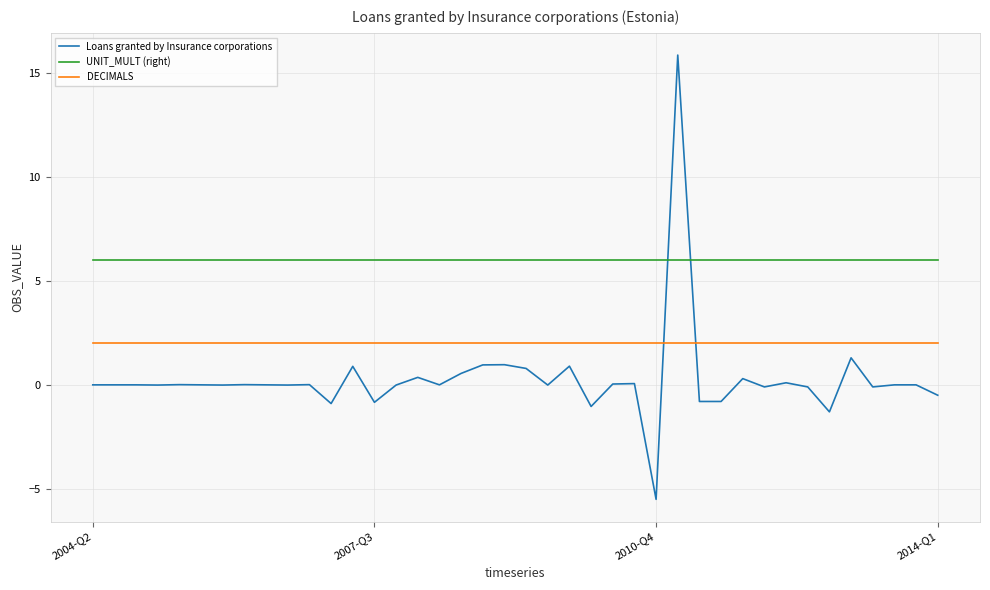

Which series has the widest spread of values?

Loans granted by Insurance corporations